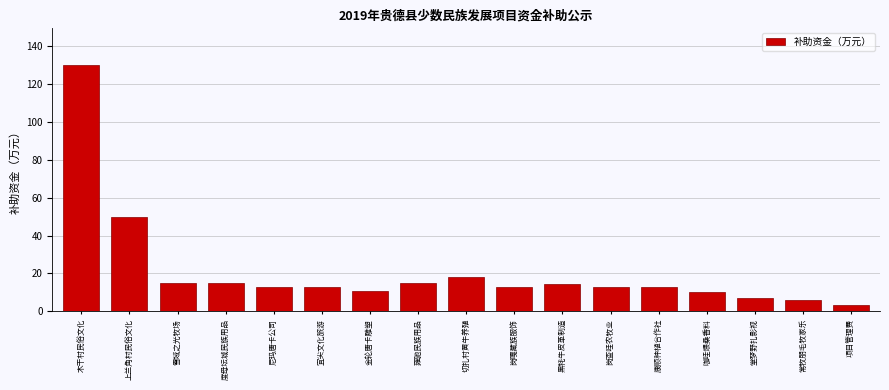

Reading right to left, transcribe all the data shown in this chart.

项目管理费=3.6	常牧朋毛牧家乐=6.0	堂梦野扎影视=7.0	咖哇煨桑香料=10.0	康顺种植合作社=13.0	岗查哇农牧业=13.0	黑牦牛皮革制造=14.4	岗嘎藏族服饰=13.0	切扎村黄牛养殖=18.0	雍驰民族用品=15.0	金轮唐卡雕塑=11.0	宜尖文化旅游=13.0	尼玛唐卡公司=13.0	度母坛城民族用品=15.0	雪域之光牧场=15.0	上兰角村民俗文化=50.0	木干村民俗文化=130.0